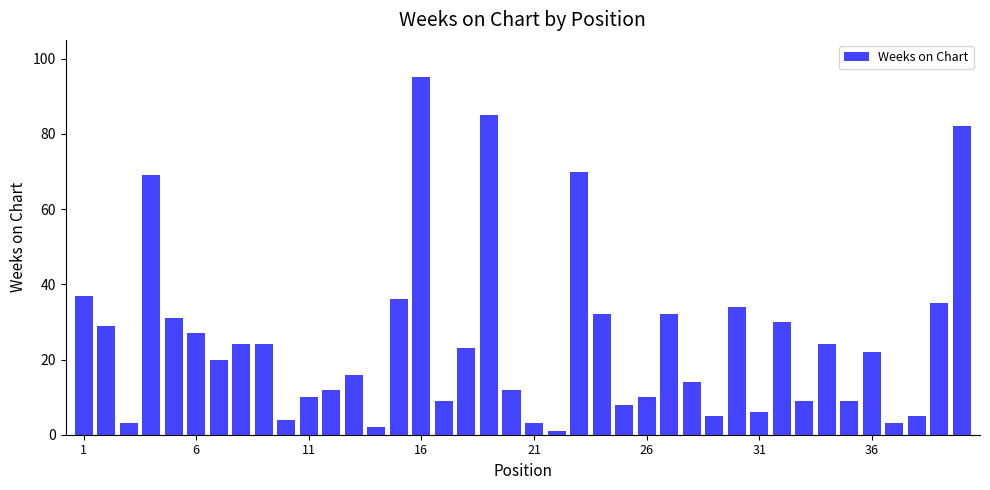

What is the average value?

25